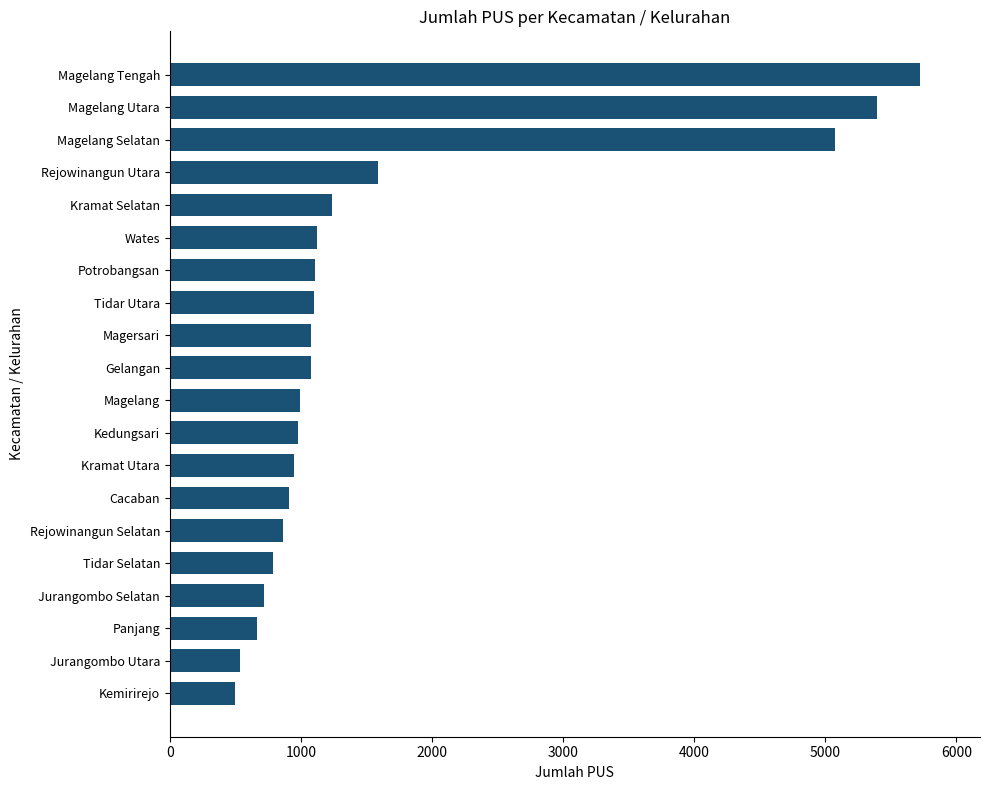

What is the label of the 13th bar from the bottom?

Tidar Utara